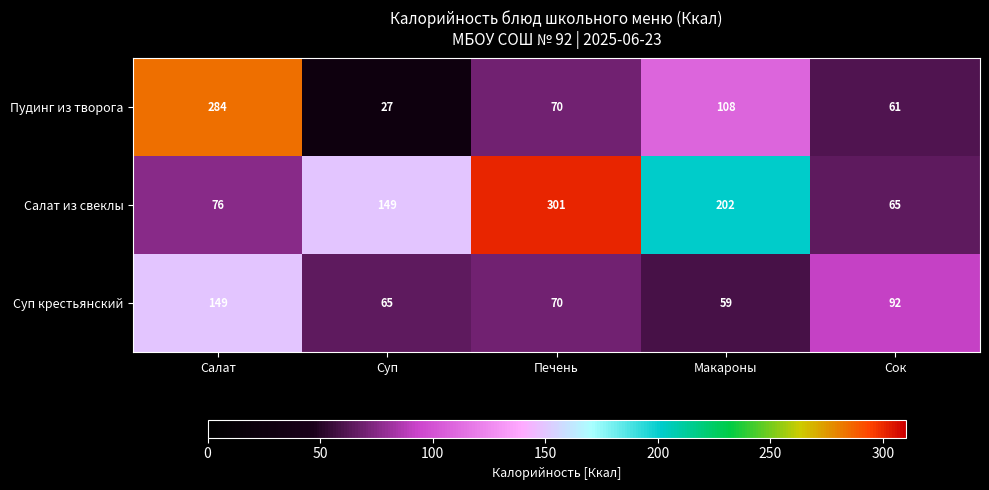

What value does the Суп крестьянский series have at Сок?

92